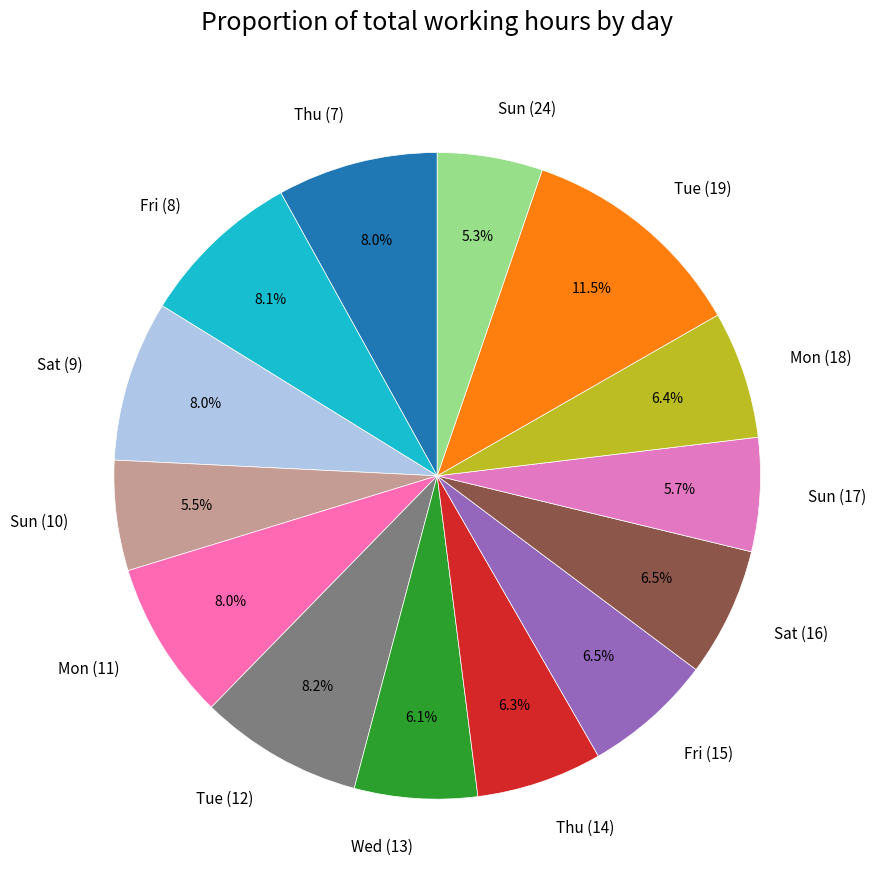

To the nearest percent, what is the difference between the largest and smallest slice percentages?

6%